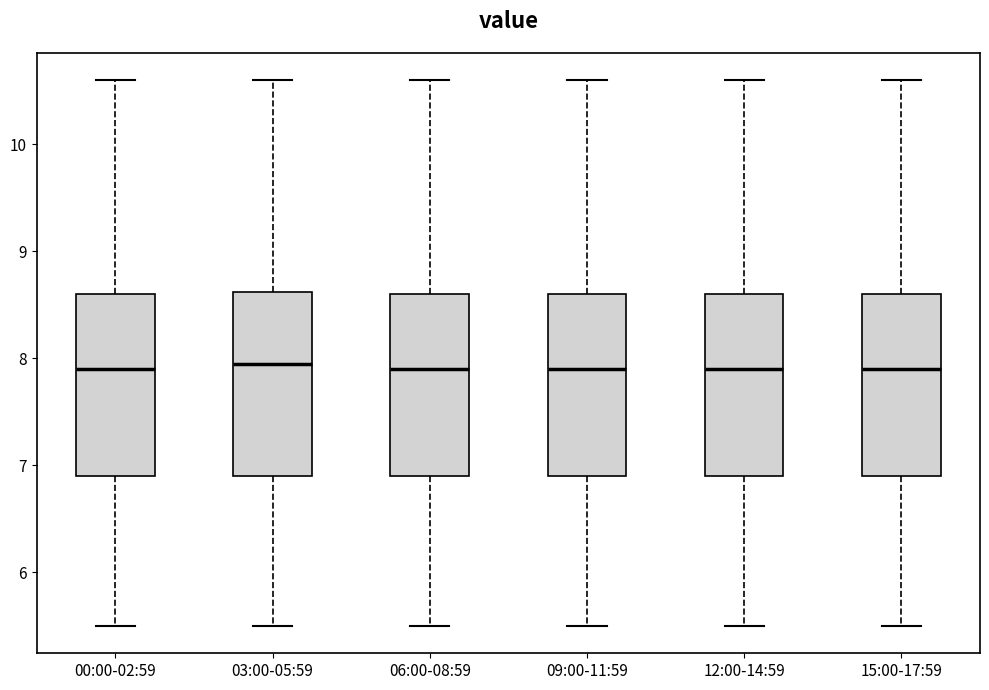

Reading left to right, read every box against the y-axis: the position of its median line, the range the box covers, and the ends of its whiskers. The values are not printed on the chart, so give them approximately, as read against the axis.

00:00-02:59: median 7.9, box 6.9 to 8.6, whiskers 5.5 to 10.6
03:00-05:59: median 8.0, box 6.9 to 8.6, whiskers 5.5 to 10.6
06:00-08:59: median 7.9, box 6.9 to 8.6, whiskers 5.5 to 10.6
09:00-11:59: median 7.9, box 6.9 to 8.6, whiskers 5.5 to 10.6
12:00-14:59: median 7.9, box 6.9 to 8.6, whiskers 5.5 to 10.6
15:00-17:59: median 7.9, box 6.9 to 8.6, whiskers 5.5 to 10.6